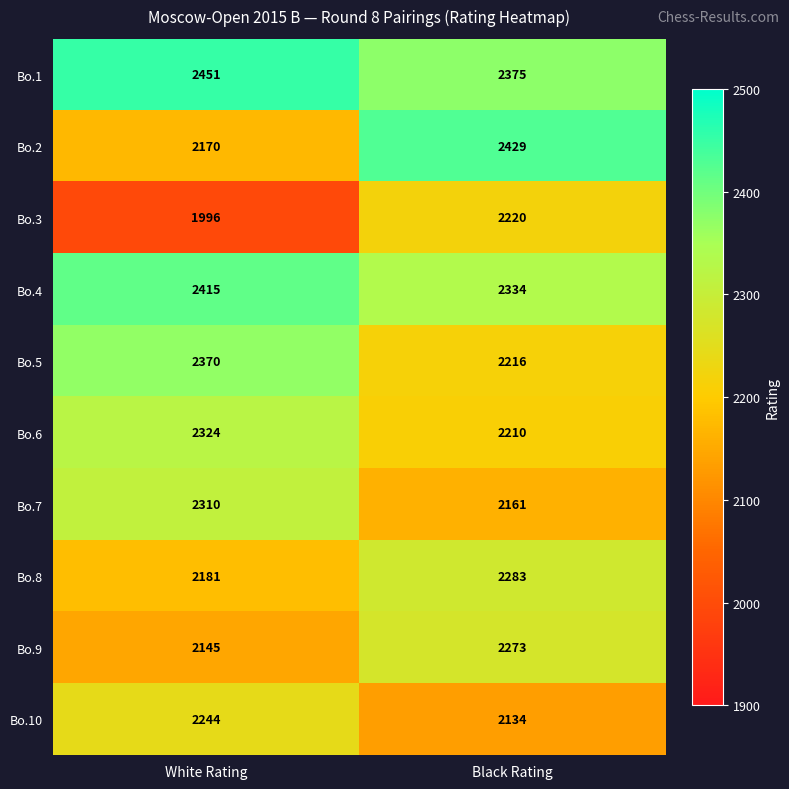

Count the number of data series in this chart.

10